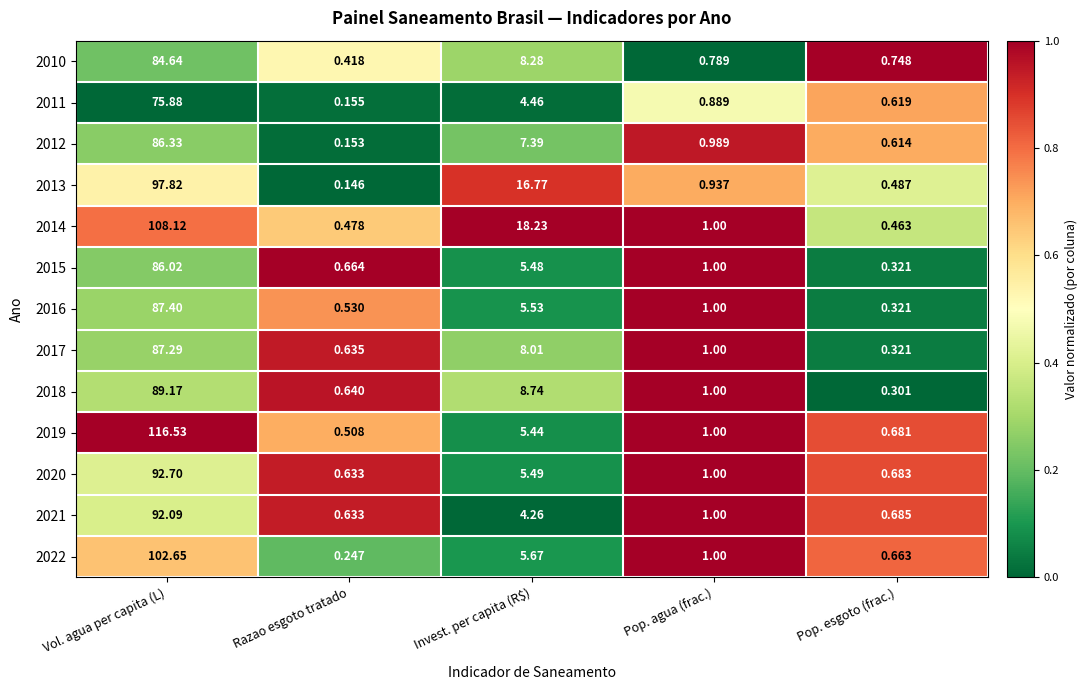

Is the value of 2022 at Vol. agua per capita (L) greater than the value of 2018 at Pop. esgoto (frac.)?

Yes